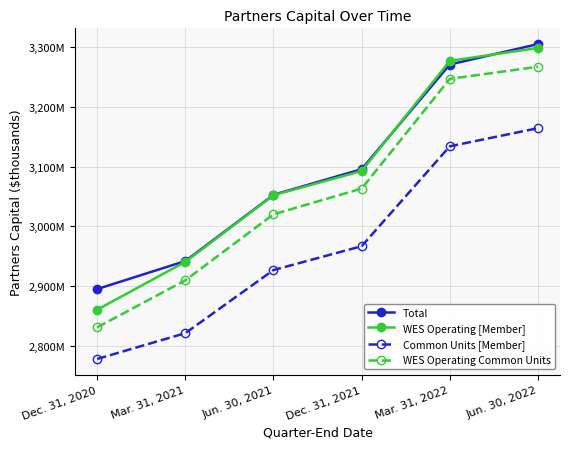

True or false: Total and WES Operating Common Units intersect in this chart.

False